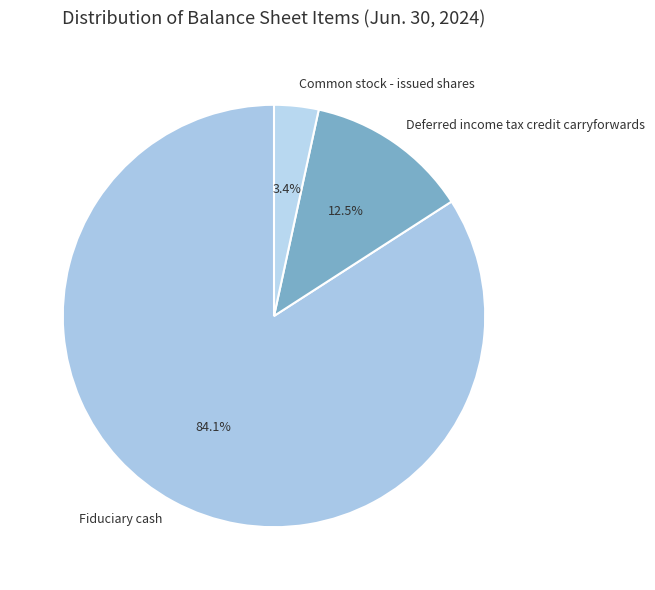

What percentage is the Common stock - issued shares slice, to the nearest percent?

3%